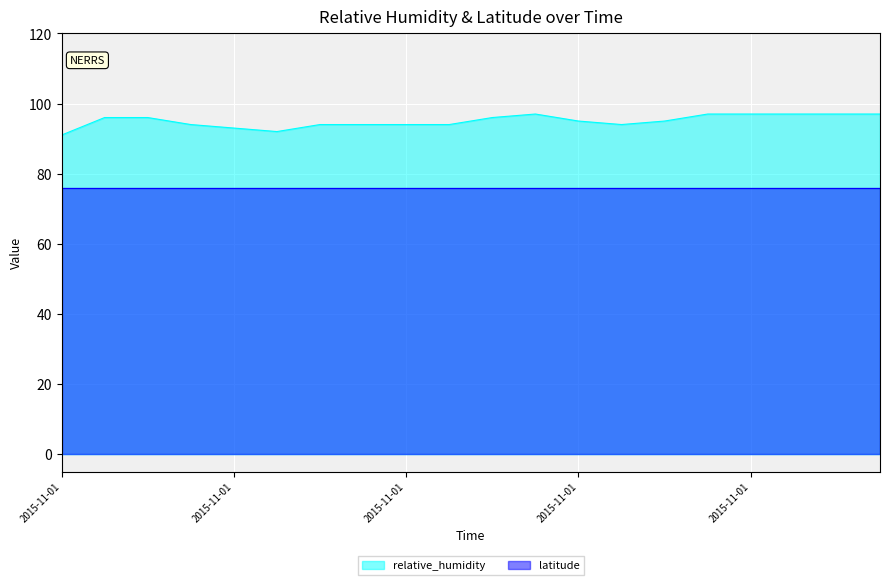

The value at 2015-11-01T02:45 is 96. True or false?

True